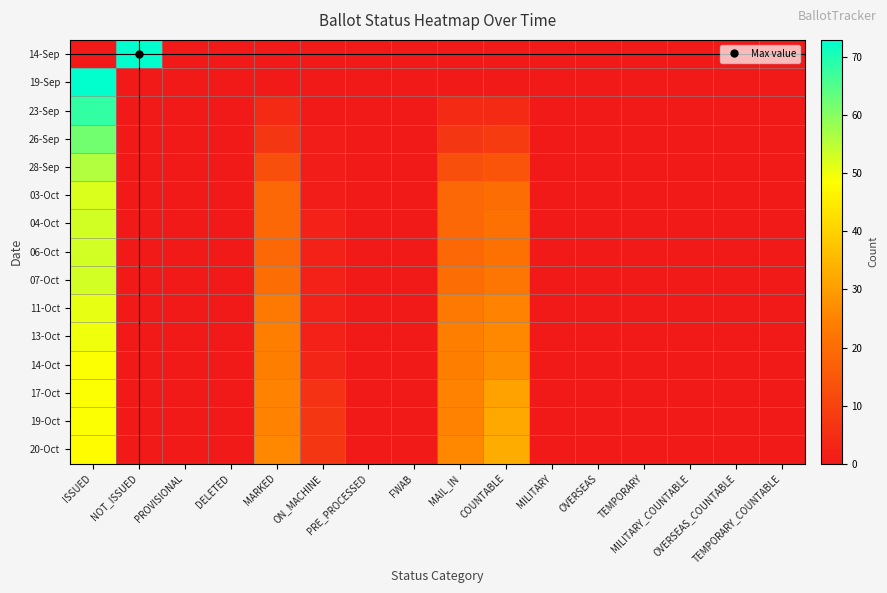

Reading right to left, list all the values displayed in this chart.

14-Sep: TEMPORARY_COUNTABLE=0	OVERSEAS_COUNTABLE=0	MILITARY_COUNTABLE=0	TEMPORARY=0	OVERSEAS=0	MILITARY=0	COUNTABLE=0	MAIL_IN=0	FWAB=0	PRE_PROCESSED=0	ON_MACHINE=0	MARKED=0	DELETED=0	PROVISIONAL=0	NOT_ISSUED=73	ISSUED=0
19-Sep: TEMPORARY_COUNTABLE=0	OVERSEAS_COUNTABLE=0	MILITARY_COUNTABLE=0	TEMPORARY=0	OVERSEAS=0	MILITARY=0	COUNTABLE=0	MAIL_IN=0	FWAB=0	PRE_PROCESSED=0	ON_MACHINE=0	MARKED=0	DELETED=0	PROVISIONAL=0	NOT_ISSUED=0	ISSUED=73
23-Sep: TEMPORARY_COUNTABLE=0	OVERSEAS_COUNTABLE=0	MILITARY_COUNTABLE=0	TEMPORARY=0	OVERSEAS=0	MILITARY=0	COUNTABLE=4	MAIL_IN=4	FWAB=0	PRE_PROCESSED=0	ON_MACHINE=0	MARKED=4	DELETED=0	PROVISIONAL=0	NOT_ISSUED=0	ISSUED=68
26-Sep: TEMPORARY_COUNTABLE=0	OVERSEAS_COUNTABLE=0	MILITARY_COUNTABLE=0	TEMPORARY=0	OVERSEAS=0	MILITARY=0	COUNTABLE=8	MAIL_IN=7	FWAB=0	PRE_PROCESSED=0	ON_MACHINE=1	MARKED=7	DELETED=0	PROVISIONAL=0	NOT_ISSUED=0	ISSUED=62
28-Sep: TEMPORARY_COUNTABLE=0	OVERSEAS_COUNTABLE=0	MILITARY_COUNTABLE=0	TEMPORARY=0	OVERSEAS=0	MILITARY=0	COUNTABLE=14	MAIL_IN=13	FWAB=0	PRE_PROCESSED=0	ON_MACHINE=1	MARKED=13	DELETED=0	PROVISIONAL=0	NOT_ISSUED=0	ISSUED=56
03-Oct: TEMPORARY_COUNTABLE=0	OVERSEAS_COUNTABLE=0	MILITARY_COUNTABLE=0	TEMPORARY=0	OVERSEAS=0	MILITARY=0	COUNTABLE=20	MAIL_IN=19	FWAB=0	PRE_PROCESSED=0	ON_MACHINE=1	MARKED=19	DELETED=0	PROVISIONAL=0	NOT_ISSUED=0	ISSUED=52
04-Oct: TEMPORARY_COUNTABLE=0	OVERSEAS_COUNTABLE=0	MILITARY_COUNTABLE=0	TEMPORARY=0	OVERSEAS=0	MILITARY=0	COUNTABLE=21	MAIL_IN=19	FWAB=0	PRE_PROCESSED=0	ON_MACHINE=2	MARKED=19	DELETED=0	PROVISIONAL=0	NOT_ISSUED=0	ISSUED=53
06-Oct: TEMPORARY_COUNTABLE=0	OVERSEAS_COUNTABLE=0	MILITARY_COUNTABLE=0	TEMPORARY=0	OVERSEAS=0	MILITARY=0	COUNTABLE=21	MAIL_IN=19	FWAB=0	PRE_PROCESSED=0	ON_MACHINE=2	MARKED=19	DELETED=0	PROVISIONAL=0	NOT_ISSUED=0	ISSUED=53
07-Oct: TEMPORARY_COUNTABLE=0	OVERSEAS_COUNTABLE=0	MILITARY_COUNTABLE=0	TEMPORARY=0	OVERSEAS=0	MILITARY=0	COUNTABLE=22	MAIL_IN=20	FWAB=0	PRE_PROCESSED=0	ON_MACHINE=2	MARKED=20	DELETED=0	PROVISIONAL=0	NOT_ISSUED=0	ISSUED=53
11-Oct: TEMPORARY_COUNTABLE=0	OVERSEAS_COUNTABLE=0	MILITARY_COUNTABLE=0	TEMPORARY=0	OVERSEAS=0	MILITARY=0	COUNTABLE=25	MAIL_IN=23	FWAB=0	PRE_PROCESSED=0	ON_MACHINE=2	MARKED=23	DELETED=0	PROVISIONAL=0	NOT_ISSUED=0	ISSUED=51
13-Oct: TEMPORARY_COUNTABLE=0	OVERSEAS_COUNTABLE=0	MILITARY_COUNTABLE=0	TEMPORARY=0	OVERSEAS=0	MILITARY=0	COUNTABLE=26	MAIL_IN=24	FWAB=0	PRE_PROCESSED=0	ON_MACHINE=2	MARKED=24	DELETED=0	PROVISIONAL=0	NOT_ISSUED=0	ISSUED=50
14-Oct: TEMPORARY_COUNTABLE=0	OVERSEAS_COUNTABLE=0	MILITARY_COUNTABLE=0	TEMPORARY=0	OVERSEAS=0	MILITARY=0	COUNTABLE=27	MAIL_IN=24	FWAB=0	PRE_PROCESSED=0	ON_MACHINE=3	MARKED=24	DELETED=0	PROVISIONAL=0	NOT_ISSUED=0	ISSUED=49
17-Oct: TEMPORARY_COUNTABLE=0	OVERSEAS_COUNTABLE=0	MILITARY_COUNTABLE=0	TEMPORARY=0	OVERSEAS=0	MILITARY=0	COUNTABLE=31	MAIL_IN=25	FWAB=0	PRE_PROCESSED=0	ON_MACHINE=6	MARKED=25	DELETED=0	PROVISIONAL=0	NOT_ISSUED=0	ISSUED=49
19-Oct: TEMPORARY_COUNTABLE=0	OVERSEAS_COUNTABLE=0	MILITARY_COUNTABLE=0	TEMPORARY=0	OVERSEAS=0	MILITARY=0	COUNTABLE=32	MAIL_IN=25	FWAB=0	PRE_PROCESSED=0	ON_MACHINE=7	MARKED=25	DELETED=0	PROVISIONAL=0	NOT_ISSUED=0	ISSUED=49
20-Oct: TEMPORARY_COUNTABLE=0	OVERSEAS_COUNTABLE=0	MILITARY_COUNTABLE=0	TEMPORARY=0	OVERSEAS=0	MILITARY=0	COUNTABLE=33	MAIL_IN=26	FWAB=0	PRE_PROCESSED=0	ON_MACHINE=7	MARKED=26	DELETED=0	PROVISIONAL=0	NOT_ISSUED=0	ISSUED=48